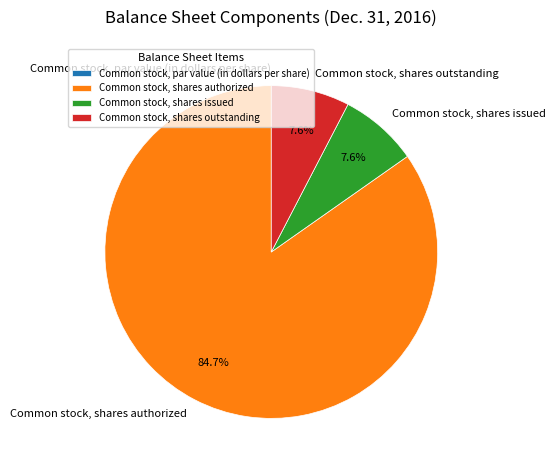

To the nearest percent, what is the average slice percentage?

25%